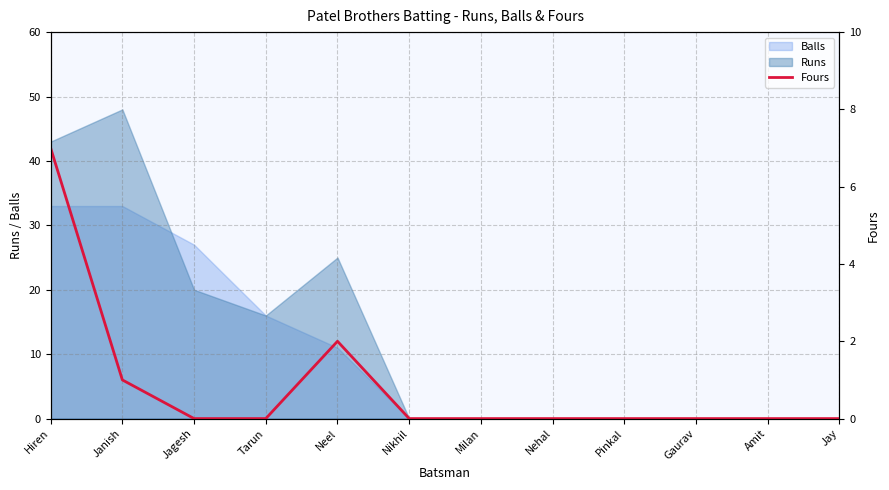

What is the average value?

1